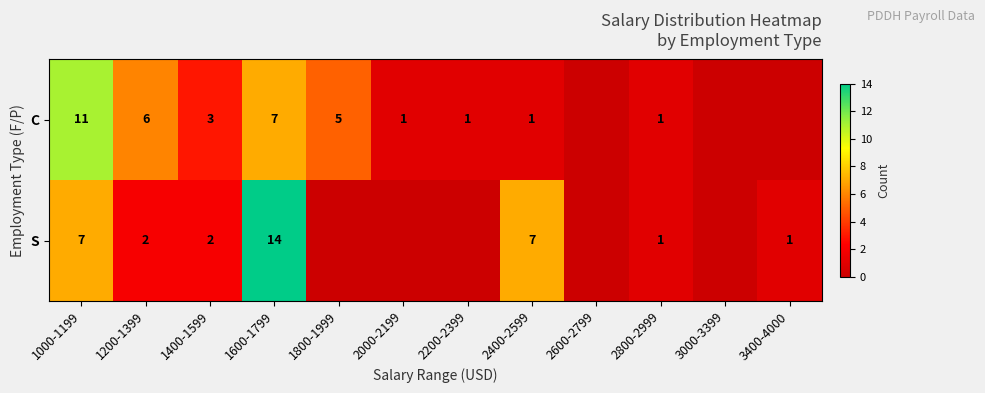

The S series shows 7 at 2400-2599. True or false?

True